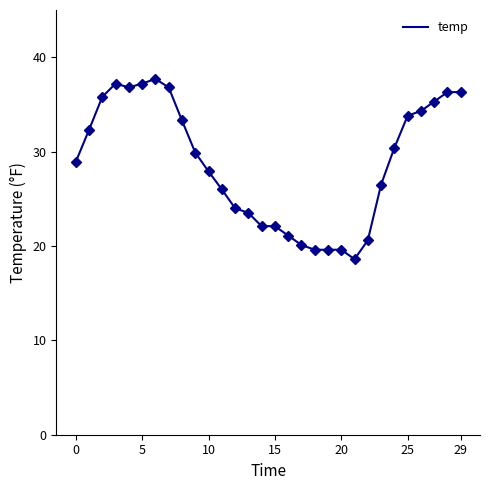

What is the difference between the maximum and minimum values?

19.1